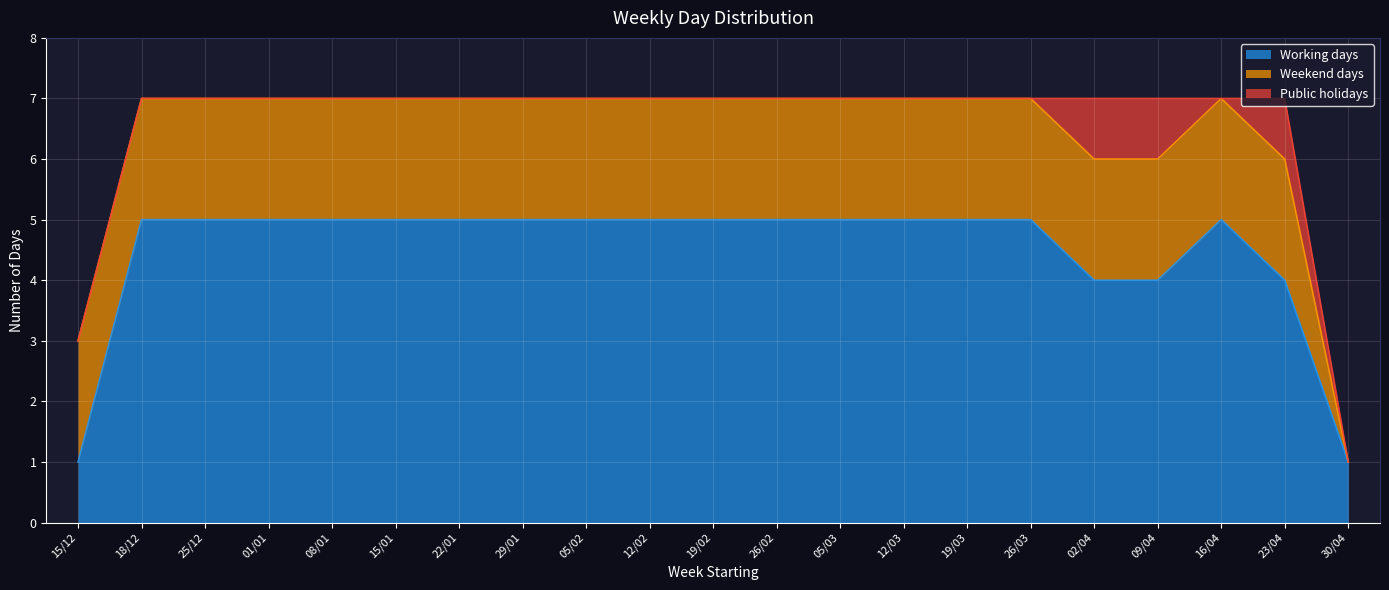

In Public holidays, how many points are lower than both neighbors (excluding endpoints)?

1